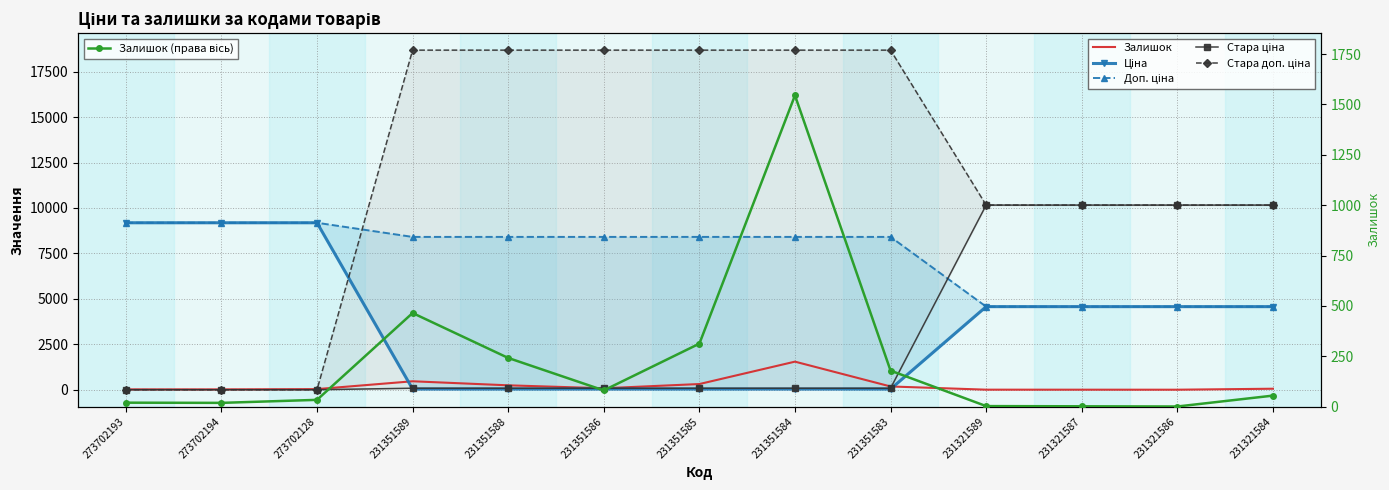

True or false: Стара доп. ціна has a value of 10158.6 at 231321587.

True